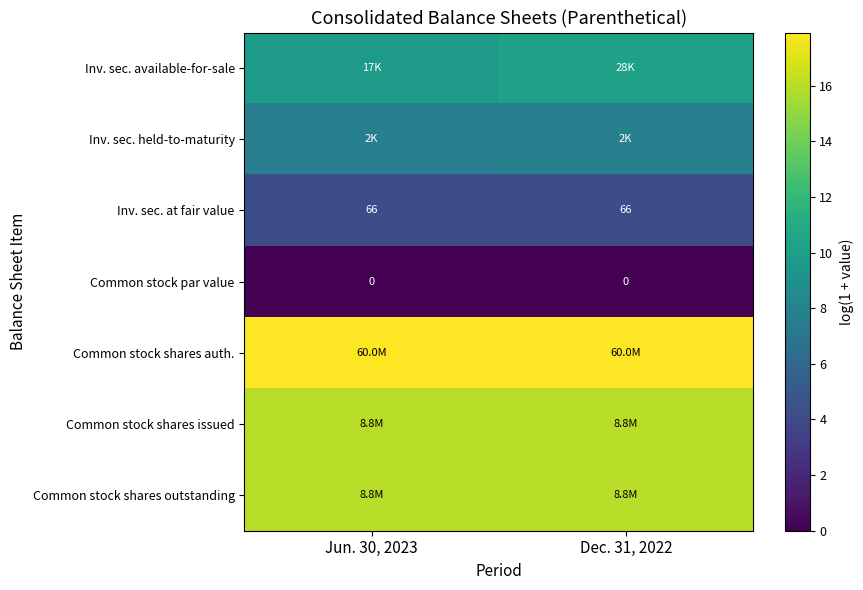

At how many categories does at least one series exceed 5?

2